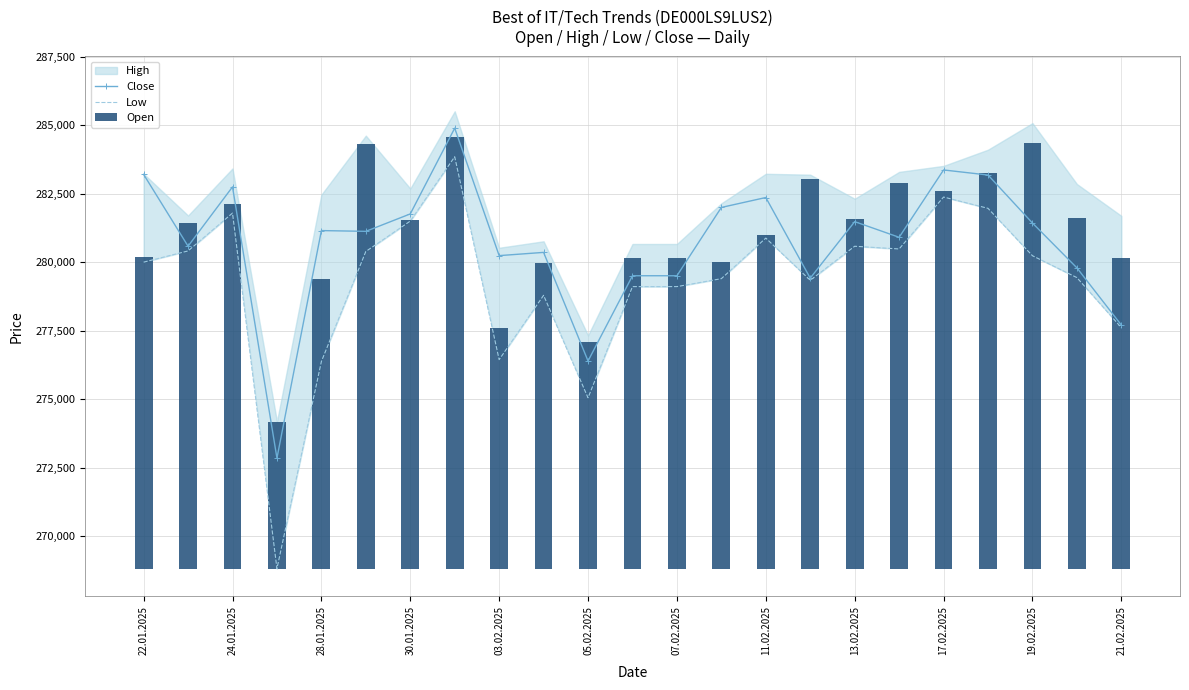

Are the bars horizontal?

No